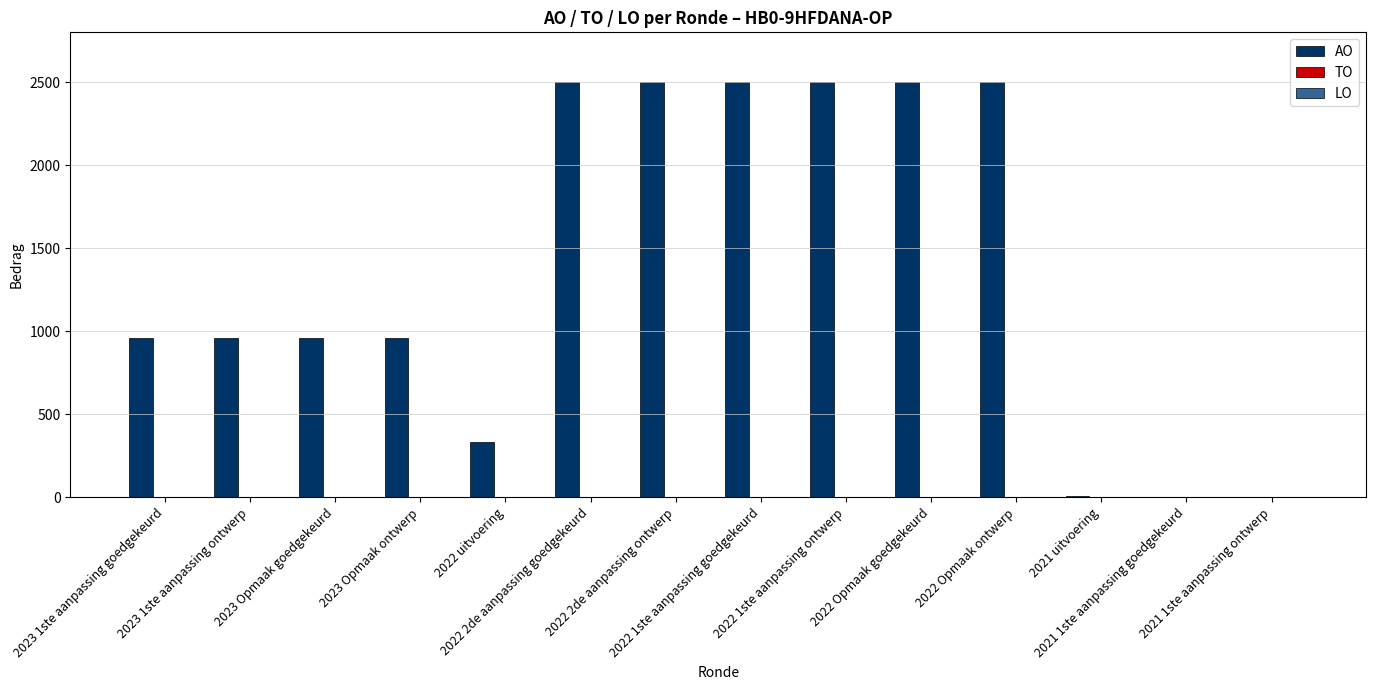

What is the sum of all values?

19177